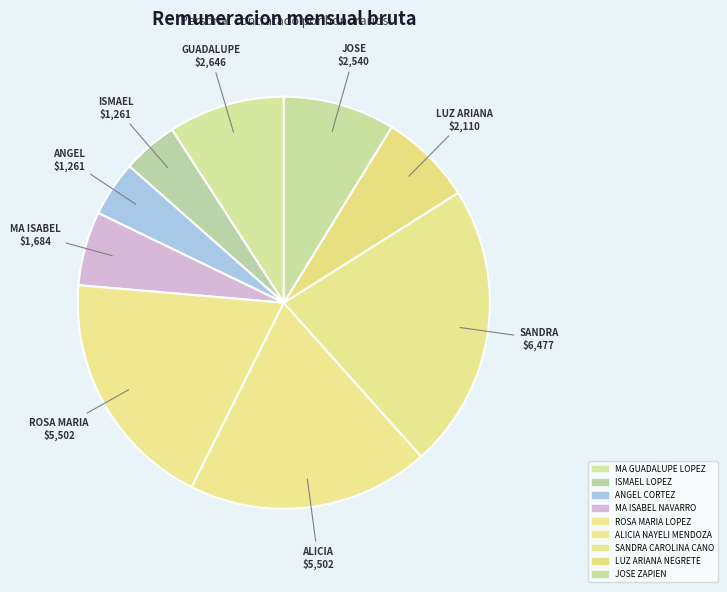

To the nearest percent, what portion does ALICIA NAYELI MENDOZA represent?

19%